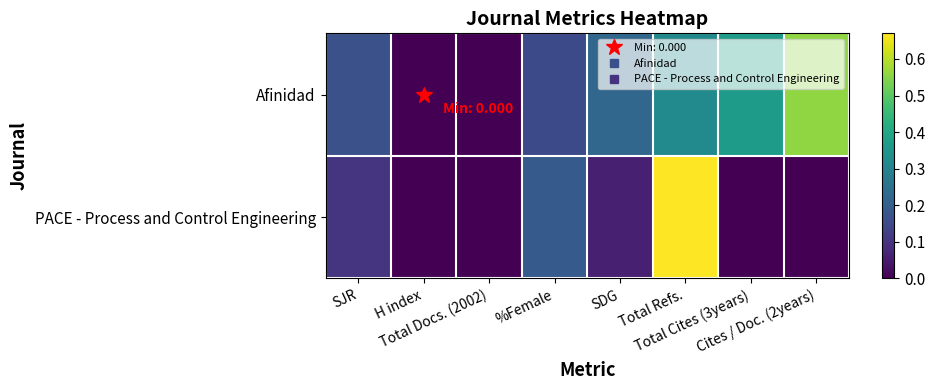

Which series has the largest total across all categories?

Afinidad